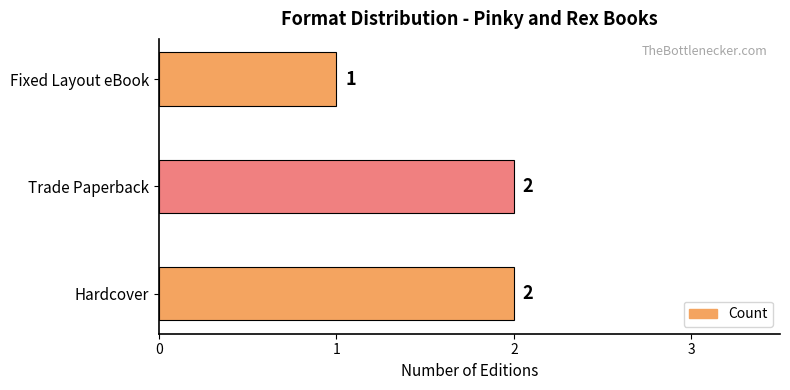

Reading bottom to top, what are all the values shown in this chart?

Hardcover=2	Trade Paperback=2	Fixed Layout eBook=1